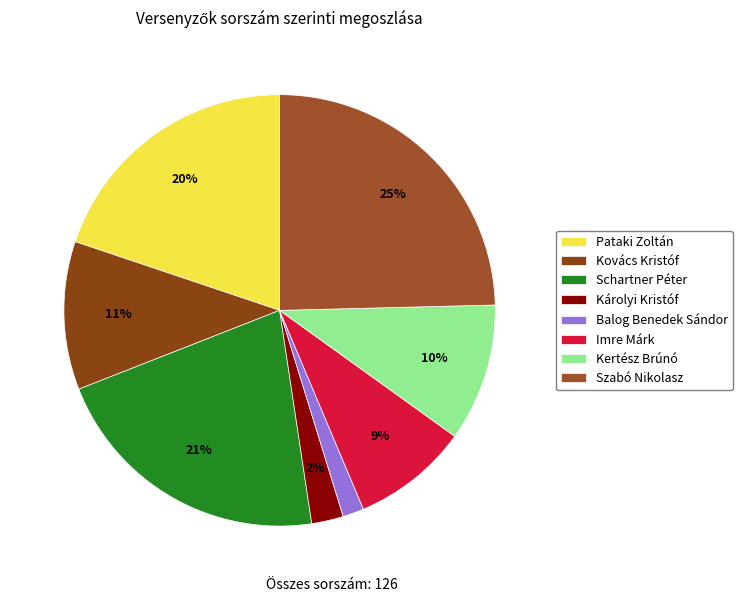

How many segments does this pie chart have?

8